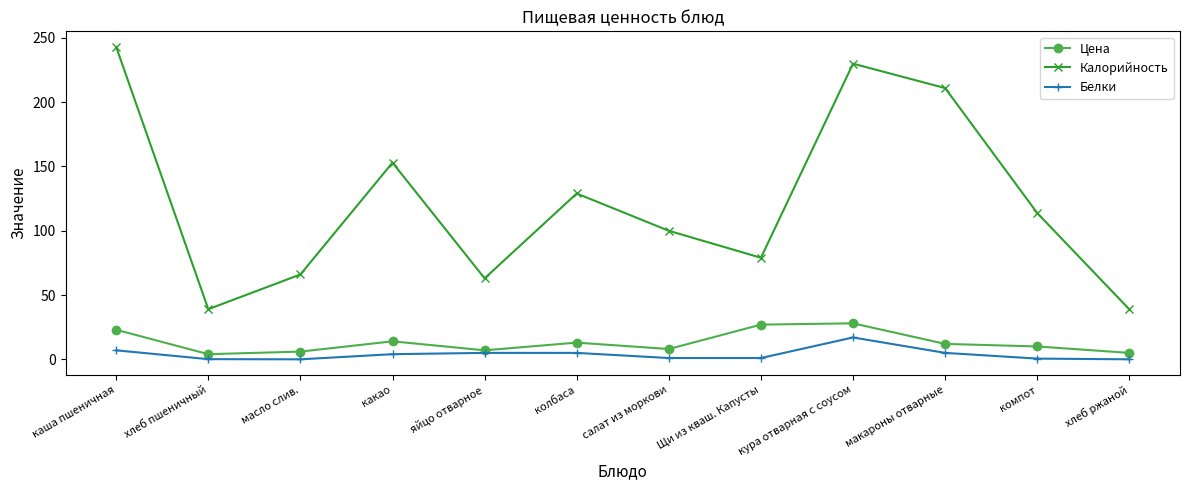

Where does the Калорийность series first go above 113?

каша пшеничная